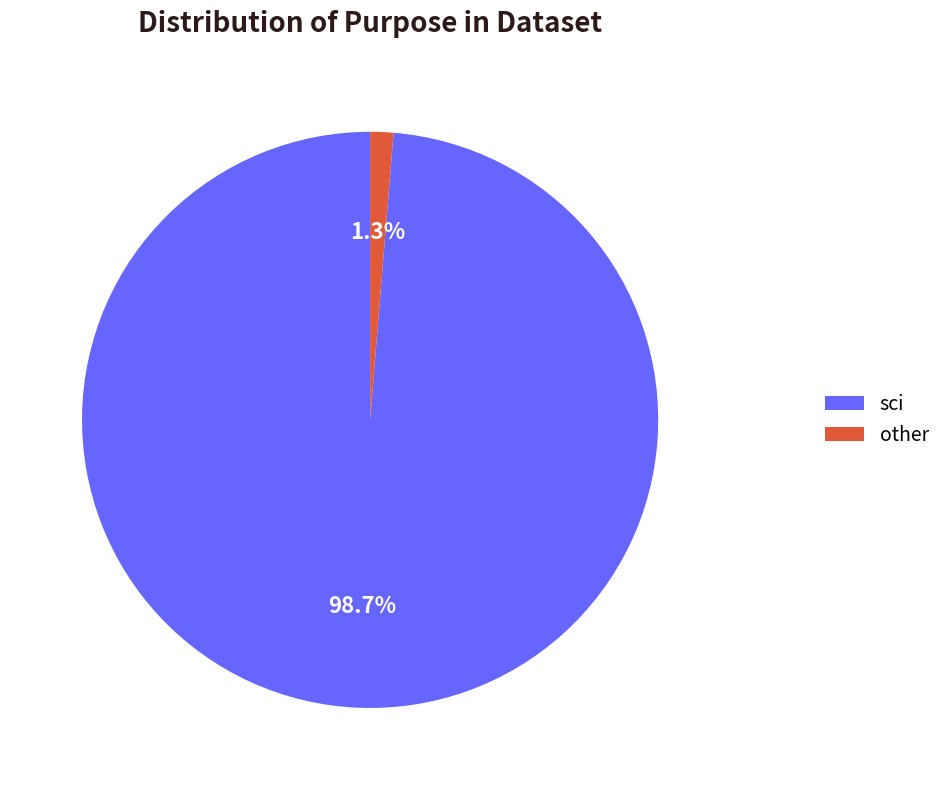

Rank the categories by value from lowest to highest.

other, sci